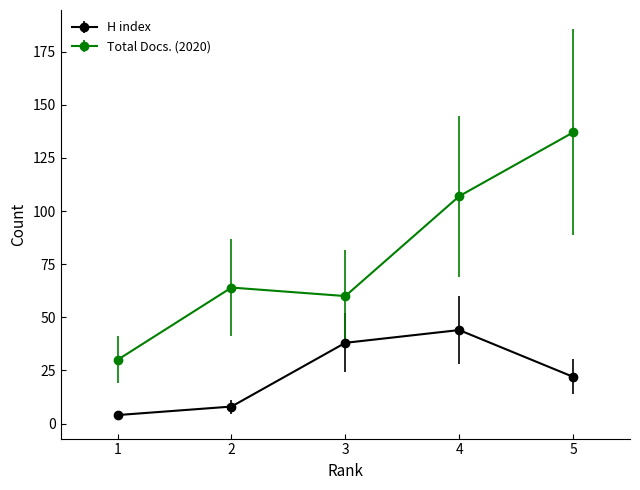

What is the total value across all series at 1?

34